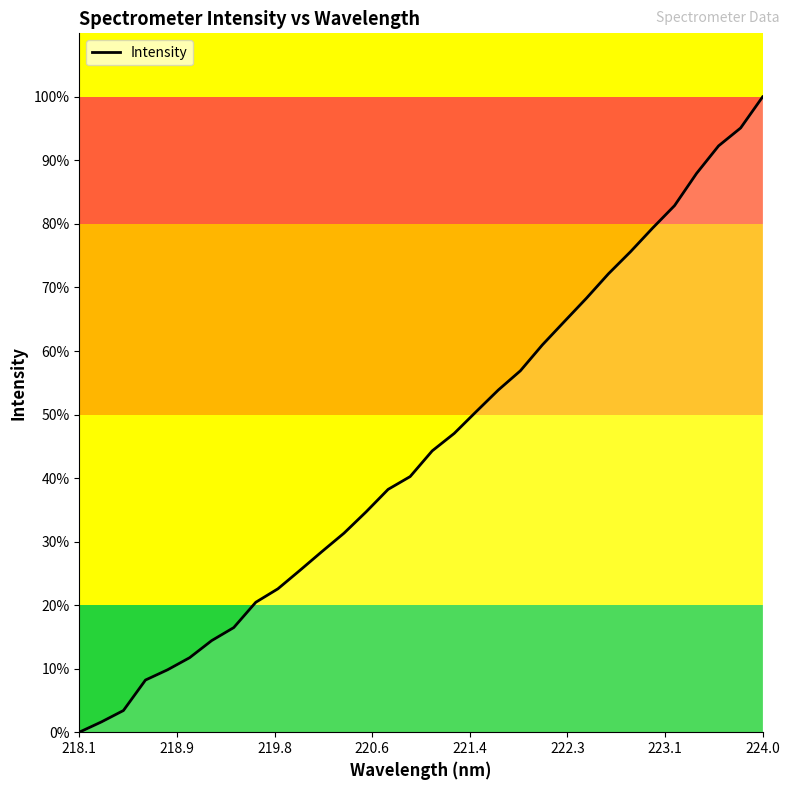

What is the difference between the maximum and minimum values?

100.0